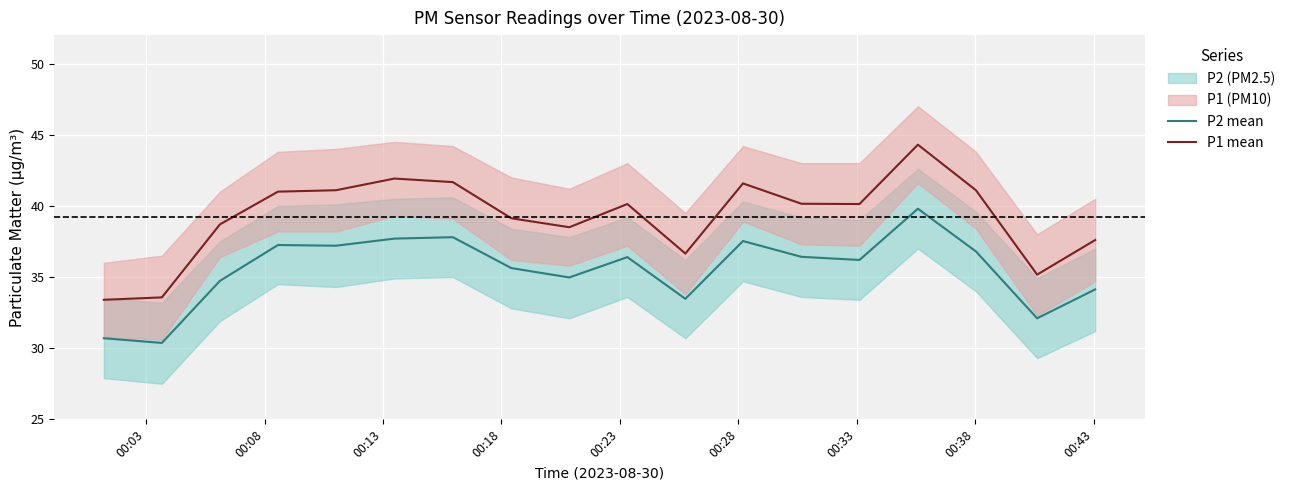

True or false: P2 mean and P1 mean cross at least once.

False